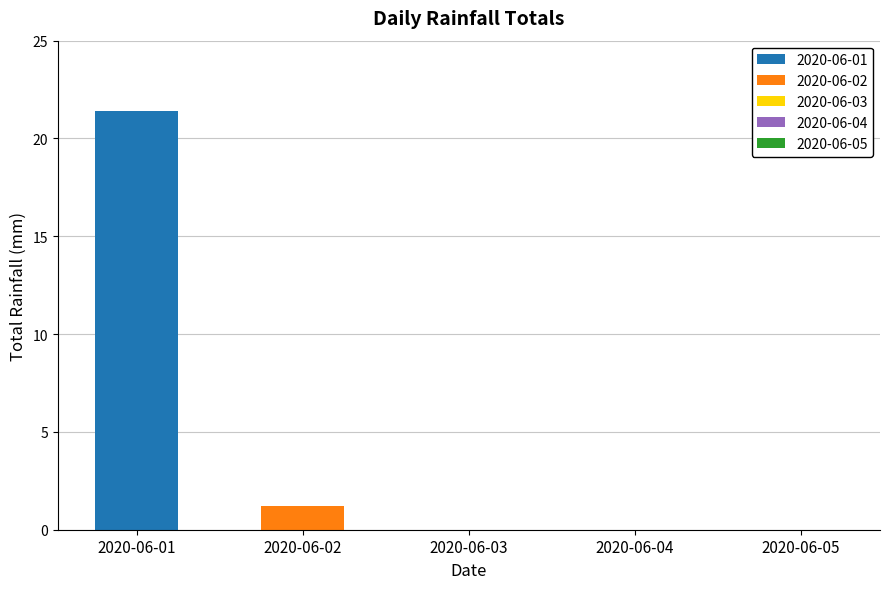

What is the smallest value displayed?

1.2